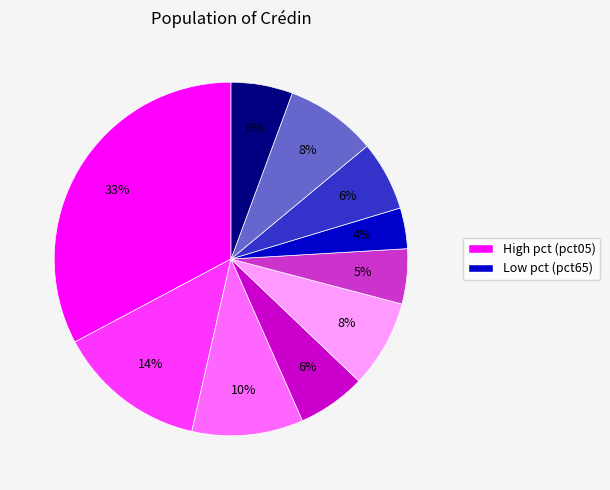

Is there a majority slice in this chart?

No